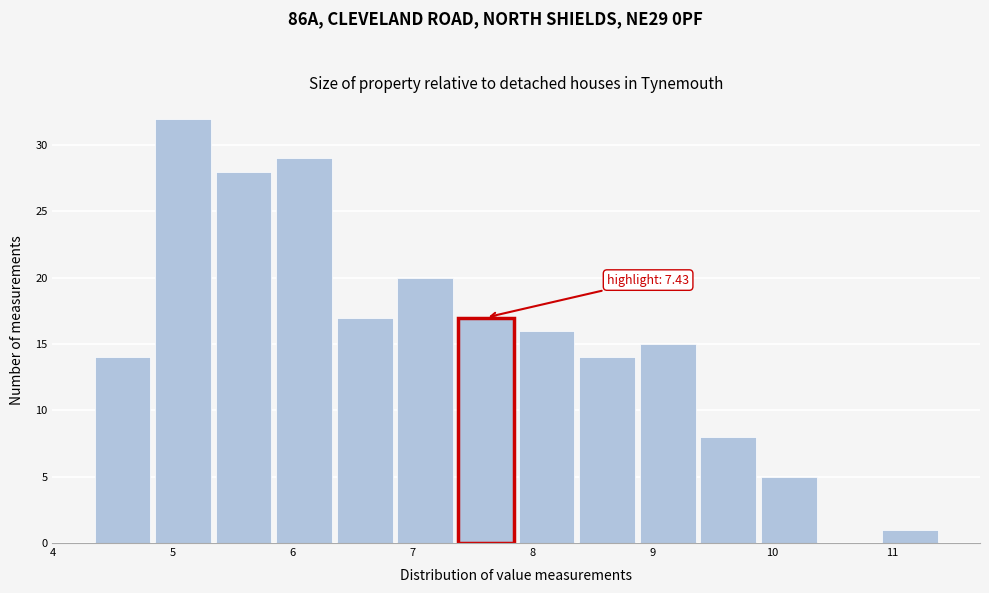

Over which range of the x-axis is the bar tallest?

4.8 to 5.3